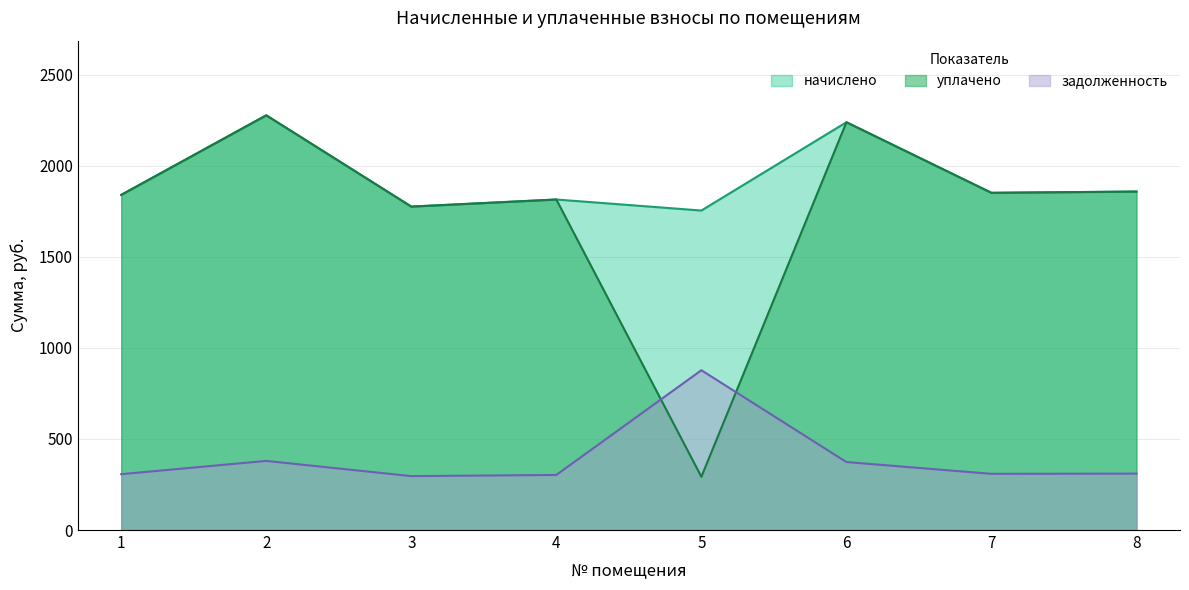

True or false: начислено has a value of 2418.0 at 1.

False